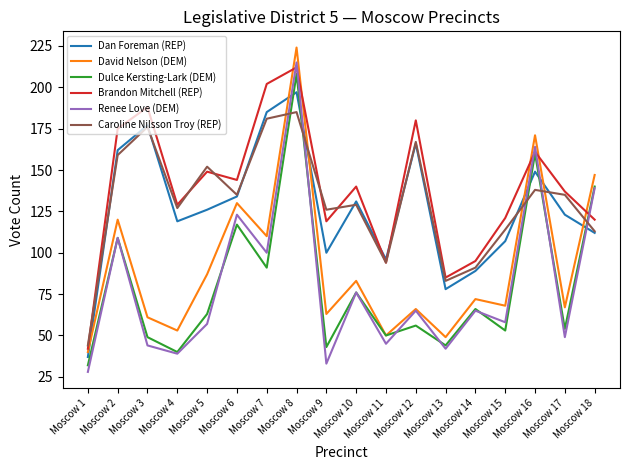

What are all the series names shown in the legend?

Dan Foreman (REP), David Nelson (DEM), Dulce Kersting-Lark (DEM), Brandon Mitchell (REP), Renee Love (DEM), Caroline Nilsson Troy (REP)